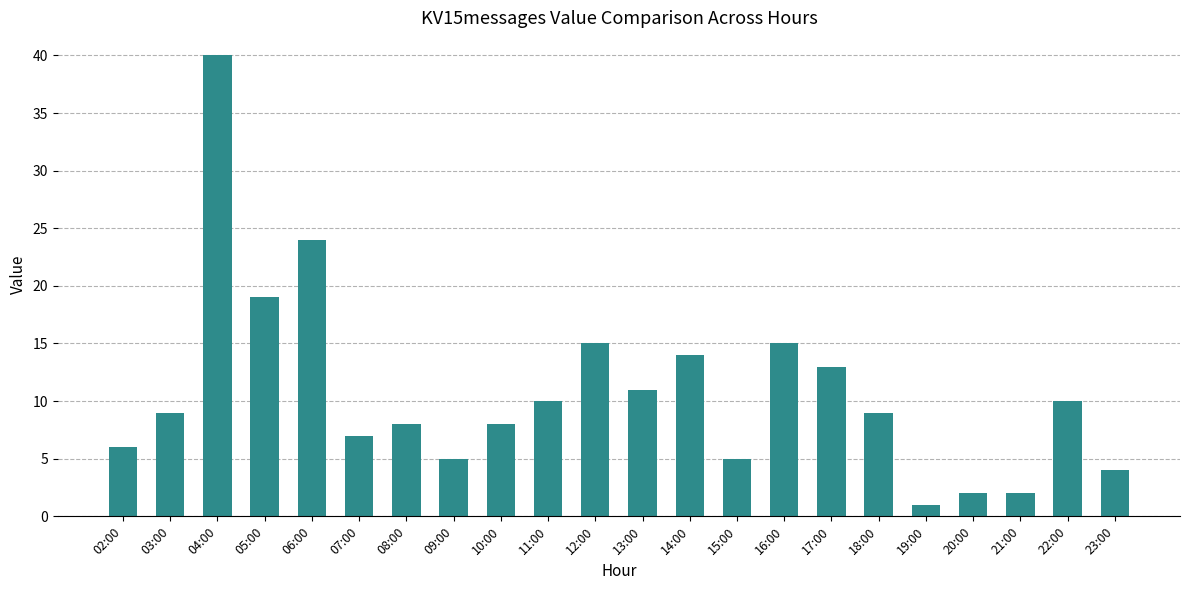

Which label corresponds to the largest value in the chart?

04:00